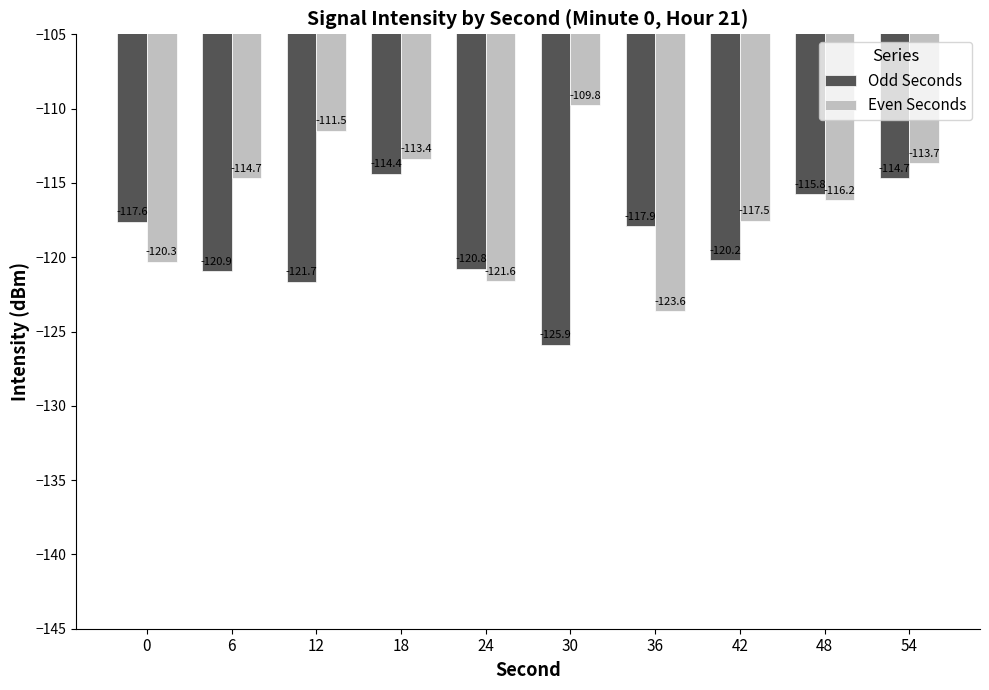

Reading left to right, what are all the values shown in this chart?

Odd Seconds: -117.6	-120.9	-121.7	-114.4	-120.8	-125.9	-117.9	-120.2	-115.8	-114.7
Even Seconds: -120.3	-114.7	-111.5	-113.4	-121.6	-109.8	-123.6	-117.5	-116.2	-113.7